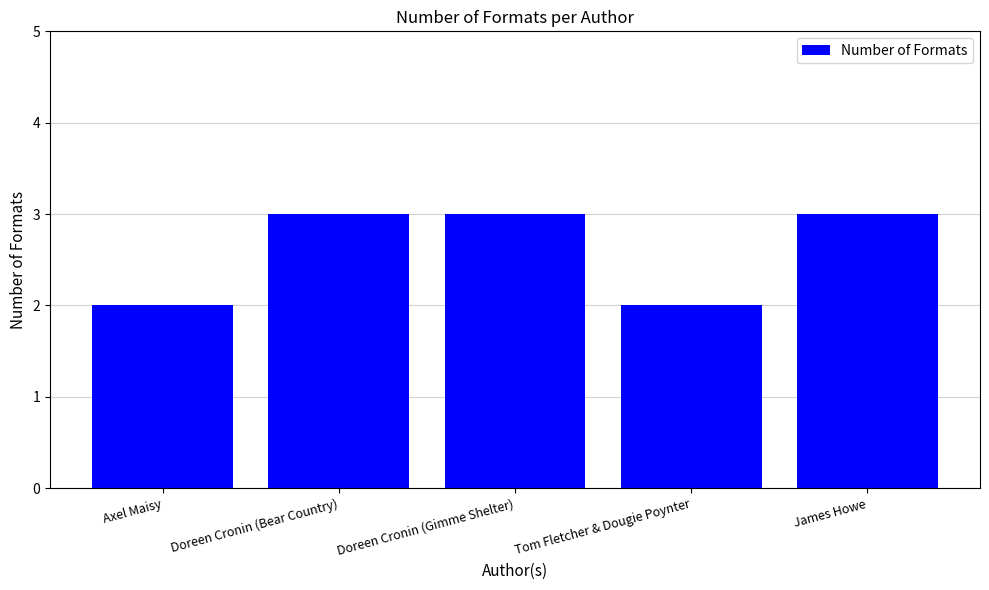

What is the greatest value displayed?

3